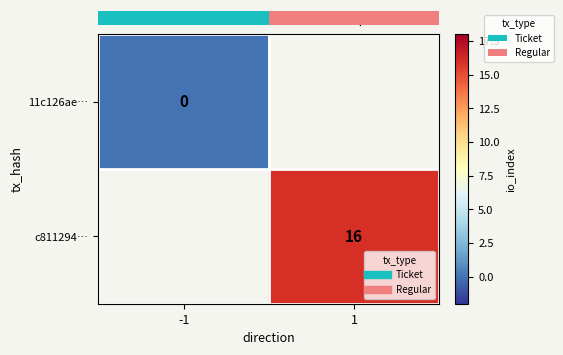

Which category has the lowest value across all series?

-1